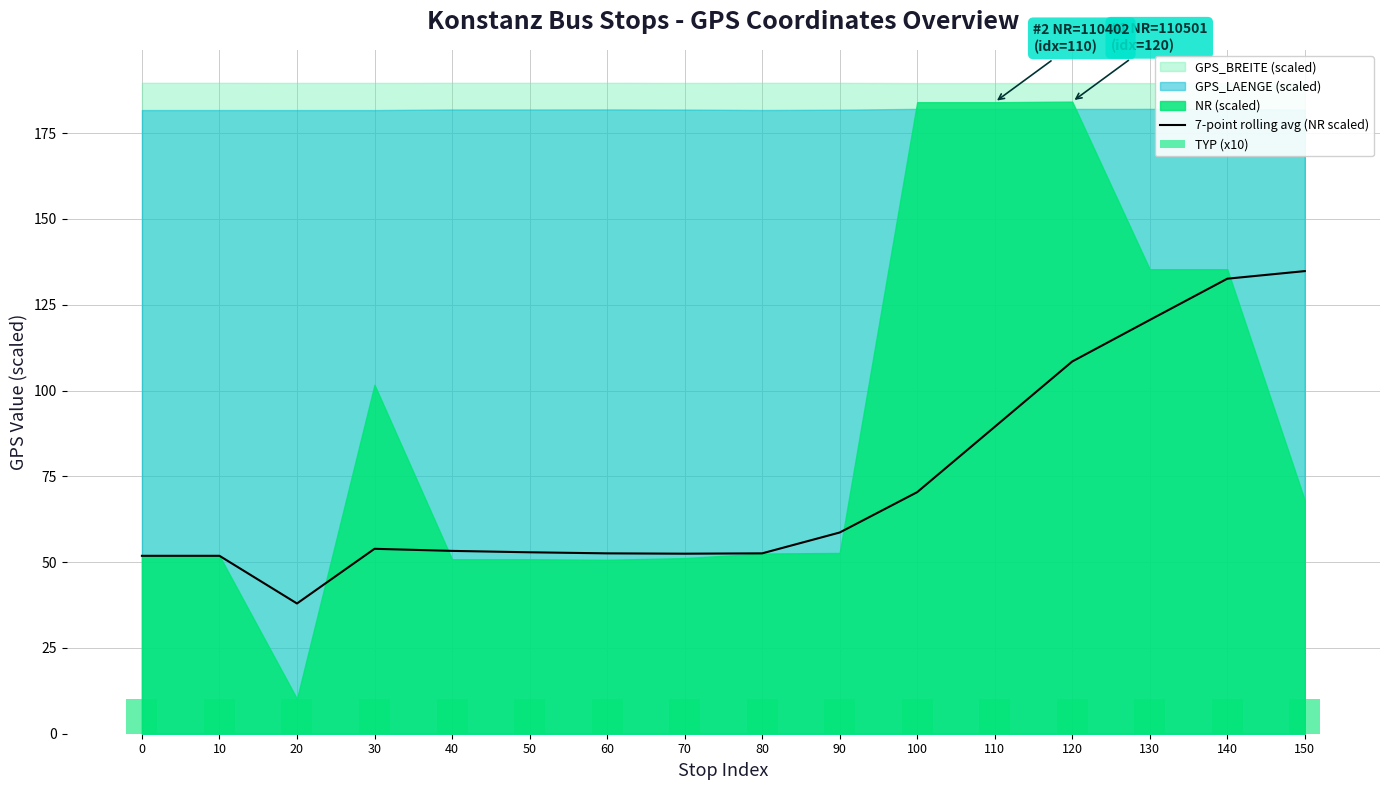

Which category has the highest value across all series?

150